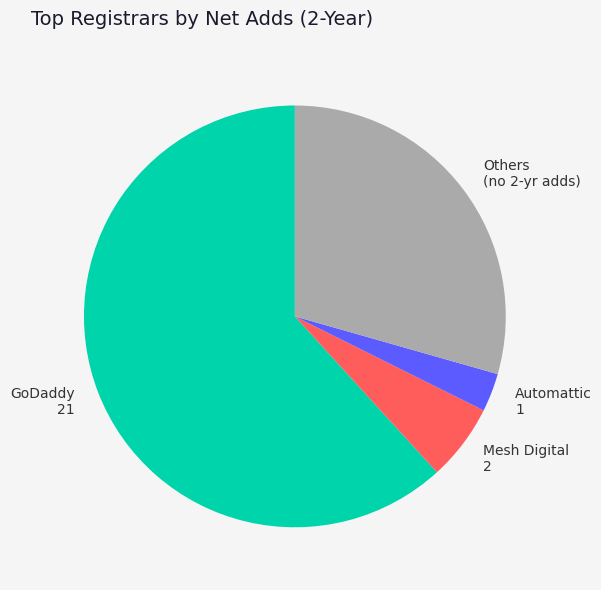

Count the number of slices in the pie.

4